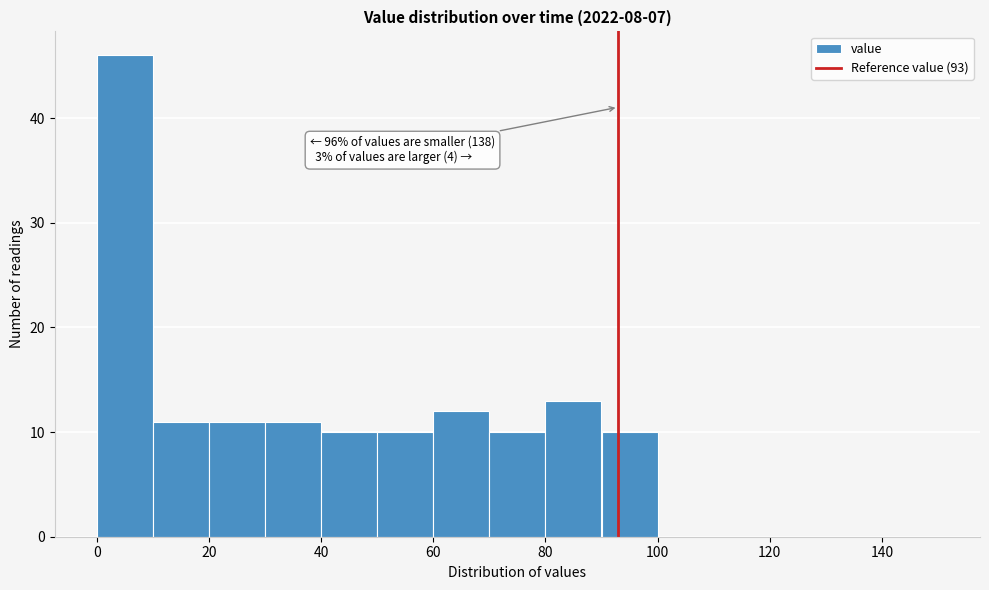

Over which range of the x-axis is the bar tallest?

0 to 10